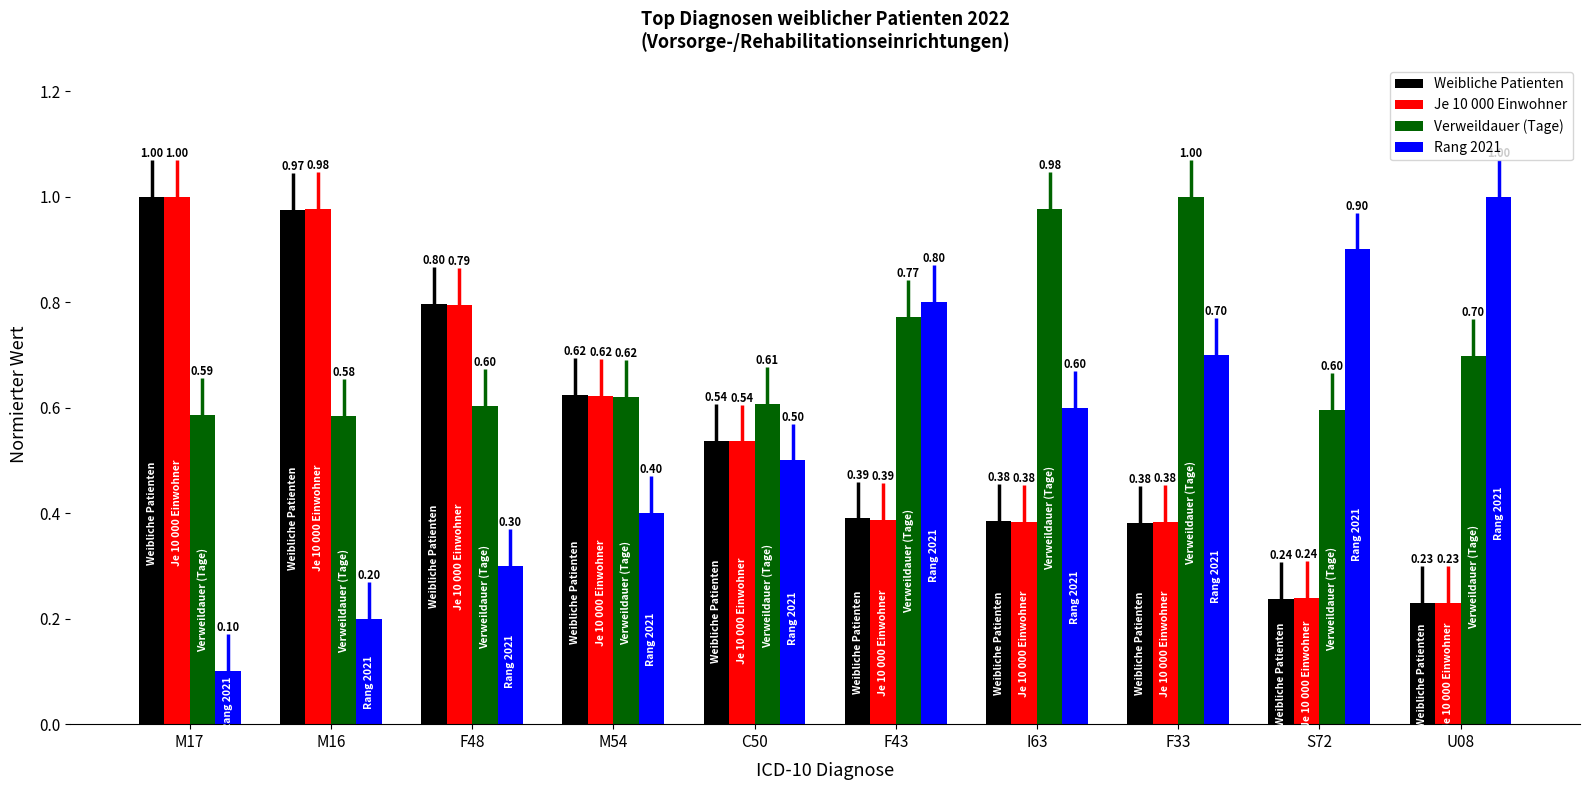

Reading left to right, extract all data points from this chart.

Weibliche Patienten: M17=1.0	M16=1.0	F48=0.8	M54=0.6	C50=0.5	F43=0.4	I63=0.4	F33=0.4	S72=0.2	U08=0.2
Je 10 000 Einwohner: M17=1.0	M16=1.0	F48=0.8	M54=0.6	C50=0.5	F43=0.4	I63=0.4	F33=0.4	S72=0.2	U08=0.2
Verweildauer (Tage): M17=0.6	M16=0.6	F48=0.6	M54=0.6	C50=0.6	F43=0.8	I63=1.0	F33=1.0	S72=0.6	U08=0.7
Rang 2021: M17=0.1	M16=0.2	F48=0.3	M54=0.4	C50=0.5	F43=0.8	I63=0.6	F33=0.7	S72=0.9	U08=1.0